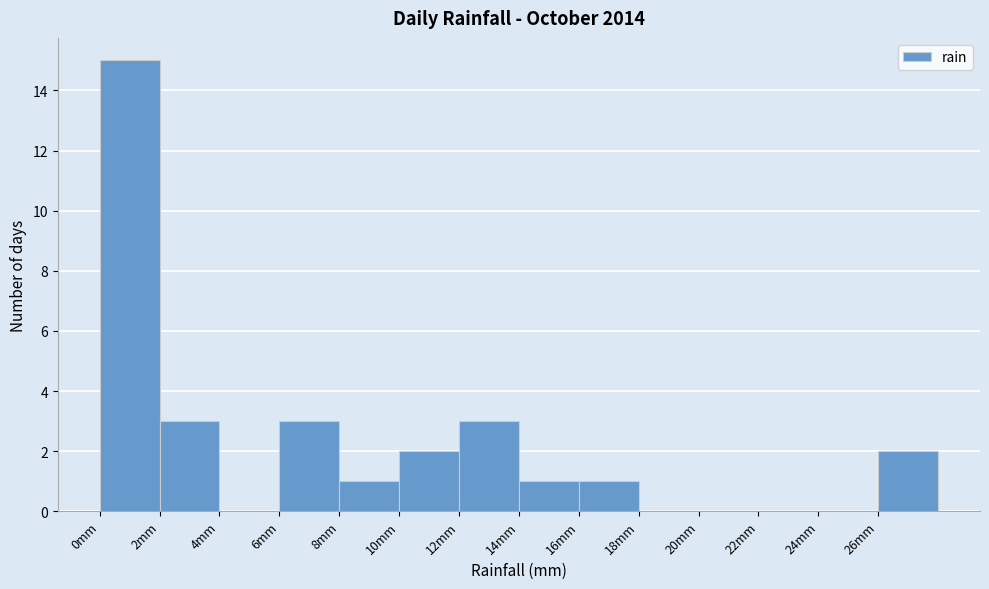

Reading left to right, transcribe this chart: for each bar, give the range it covers on the x-axis and its height. The values are not printed on the chart, so give them approximately, as read against the axis.

0 to 2: 15
2 to 4: 3
4 to 6: 0
6 to 8: 3
8 to 10: 1
10 to 12: 2
12 to 14: 3
14 to 16: 1
16 to 18: 1
18 to 20: 0
20 to 22: 0
22 to 24: 0
24 to 26: 0
26 to 28: 2